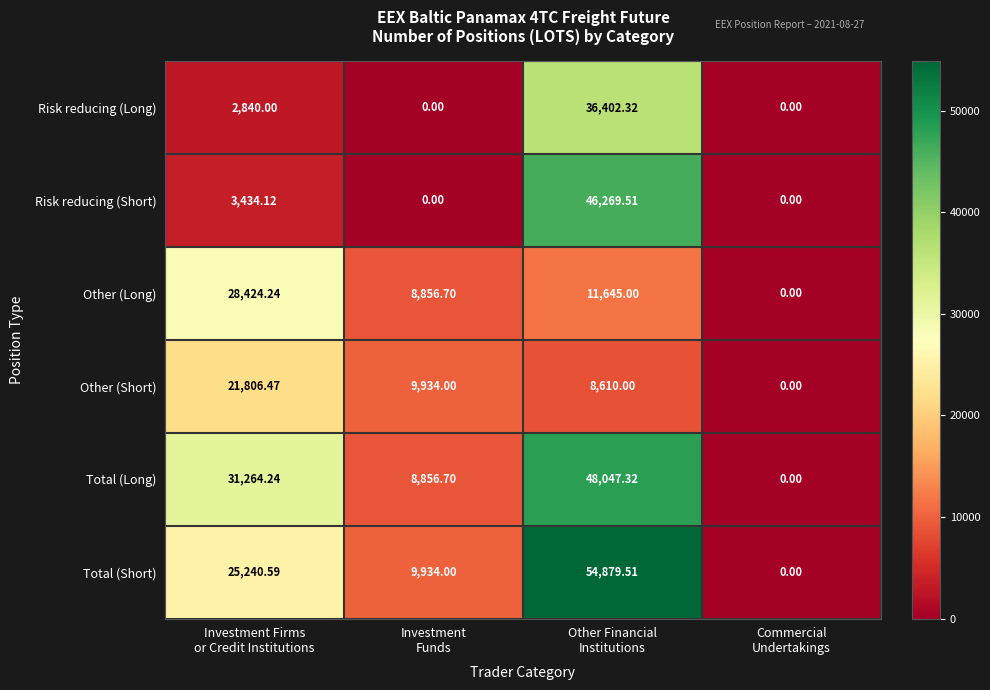

List the series in order of their peak value, lowest first.

Other (Short), Other (Long), Risk reducing (Long), Risk reducing (Short), Total (Long), Total (Short)